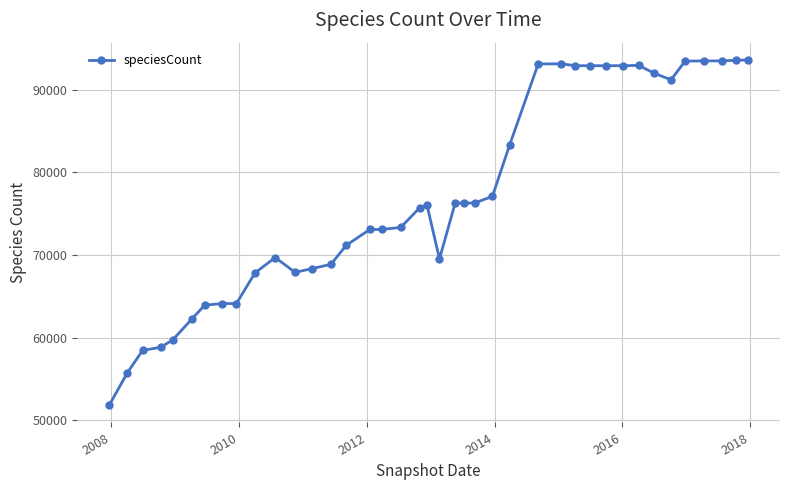

What is the value of the 3rd point from the left?

58451